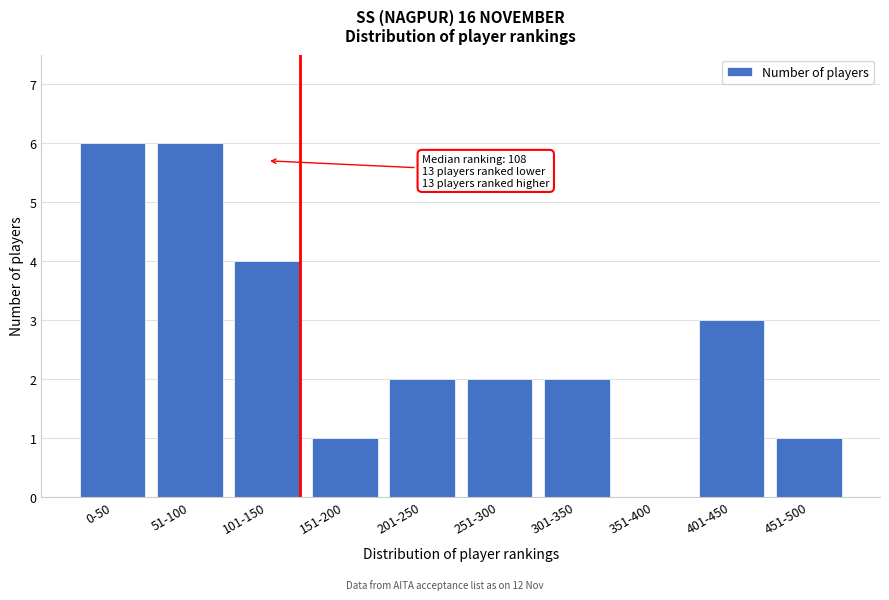

Reading right to left, list all the values displayed in this chart.

451-500=1	401-450=3	351-400=0	301-350=2	251-300=2	201-250=2	151-200=1	101-150=4	51-100=6	0-50=6